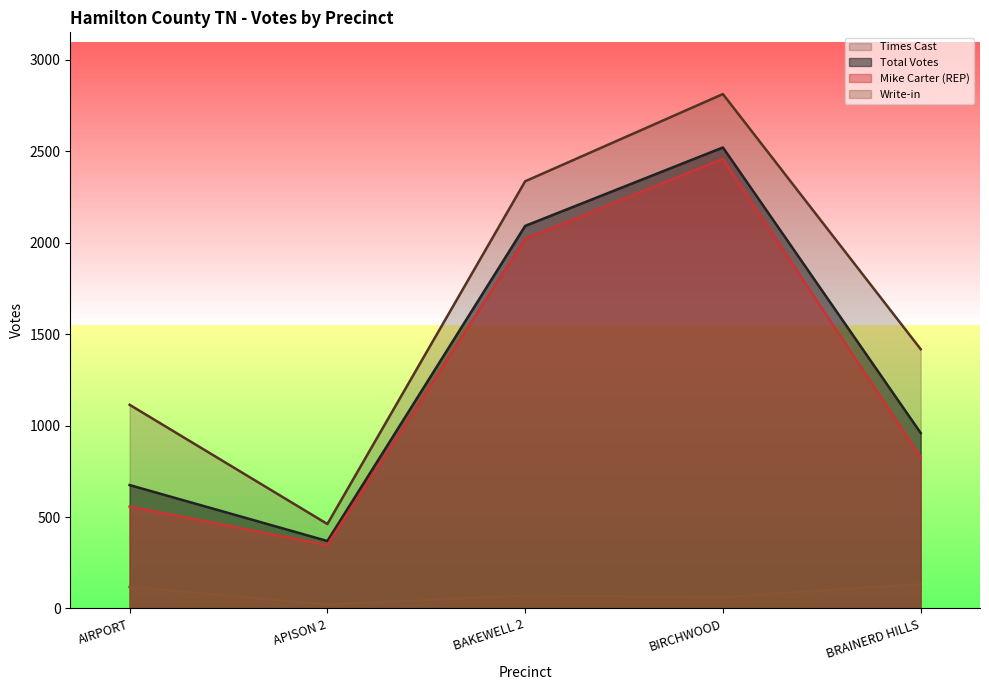

At which category is the sum across all series the highest?

BIRCHWOOD